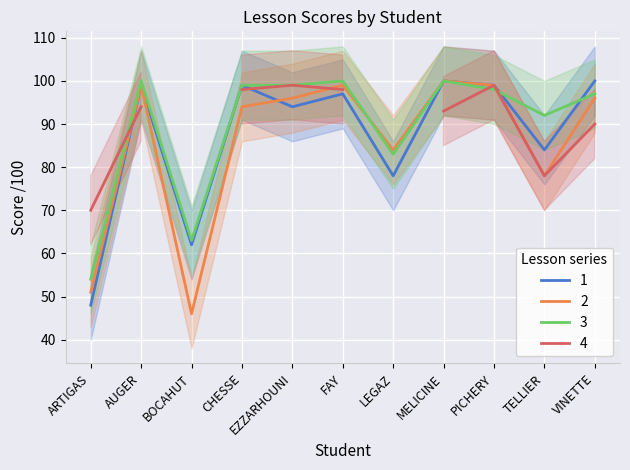

Count the number of categories in the chart.

11